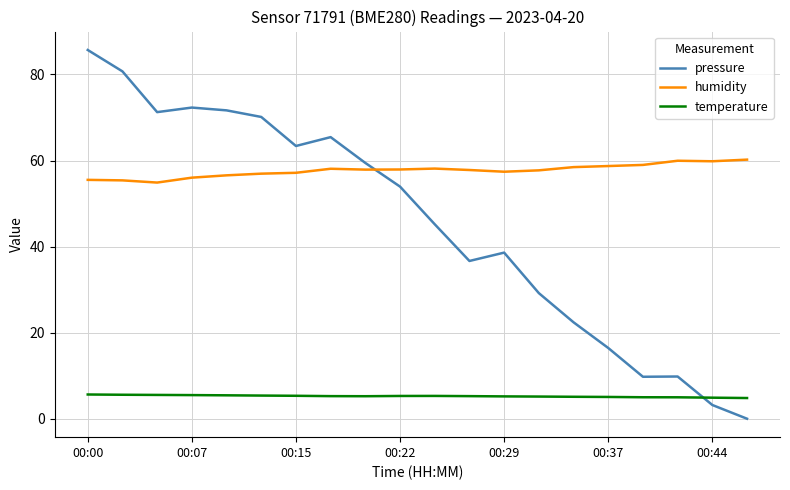

How many intersections are there between pressure and humidity?

1